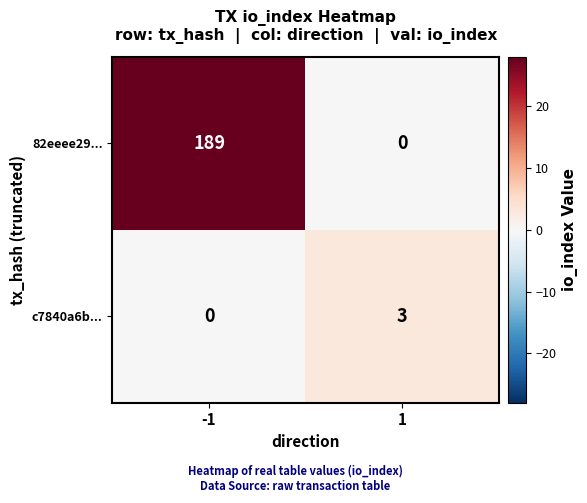

Which series has the largest range (max minus min)?

82eeee29...